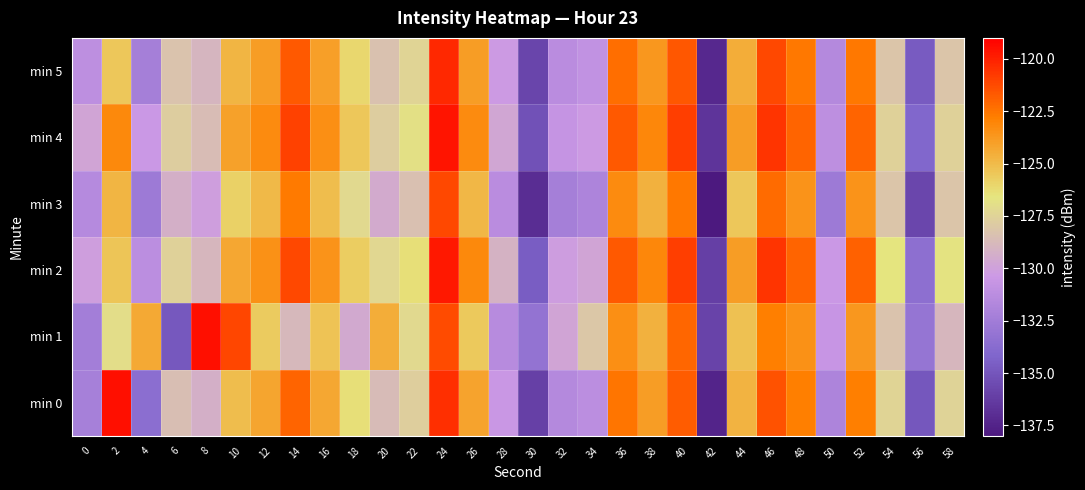

Rank the series at 8 from lowest to highest value.

min 3, min 0, min 5, min 2, min 4, min 1